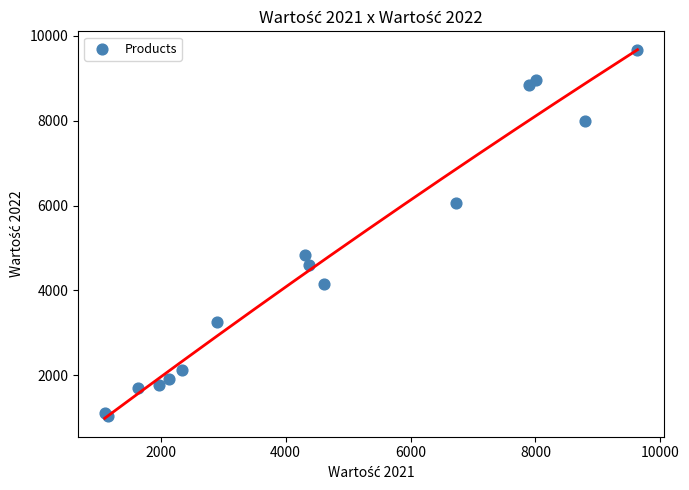

What Y value in the scatter plot is closest to 5352?

4829.4